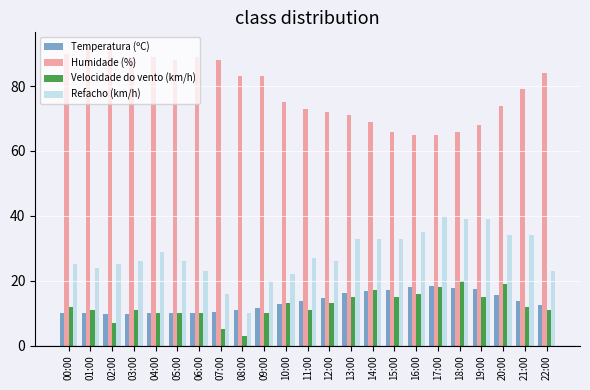

Is it true that Humidade (%) equals 75.0 at 10:00?

True